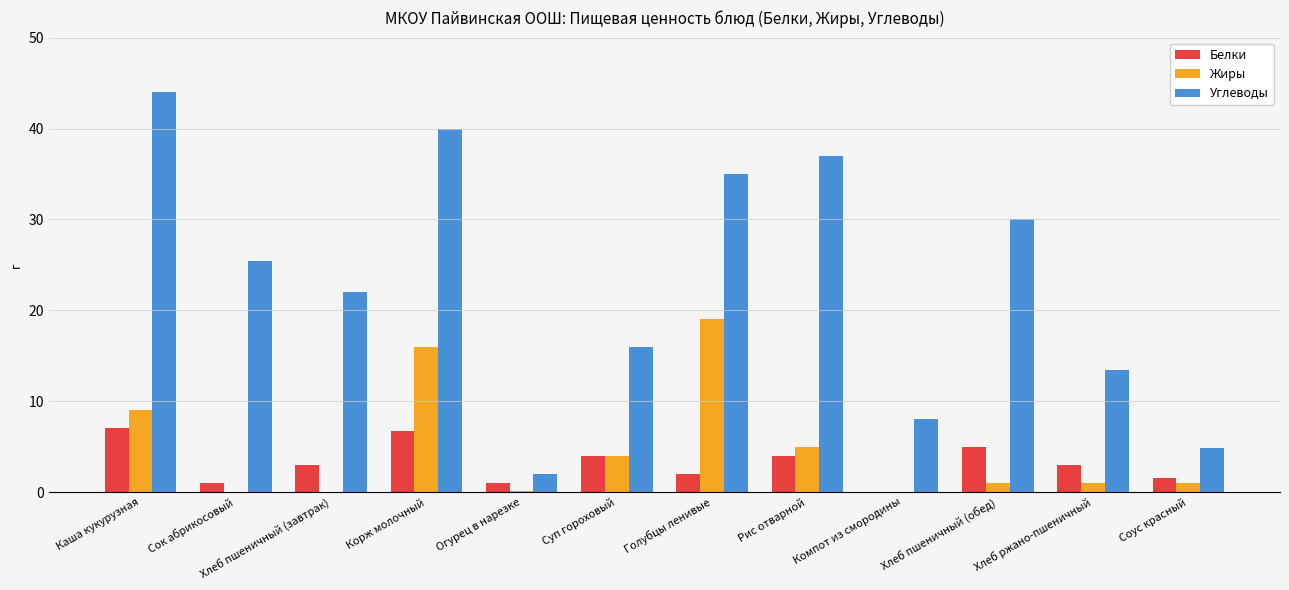

Is the value of Белки at Хлеб ржано-пшеничный greater than the value of Углеводы at Сок абрикосовый?

No